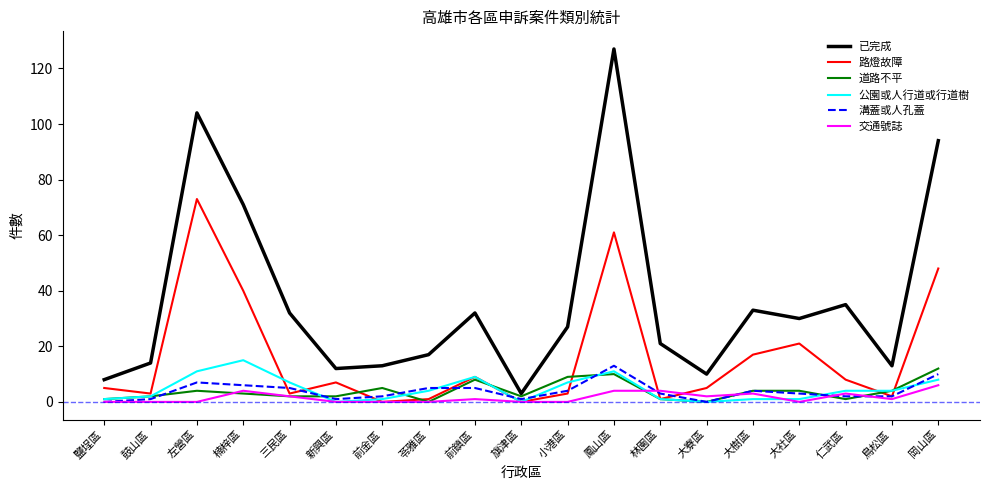

Which series changed the most between 左營區 and 大社區?

已完成